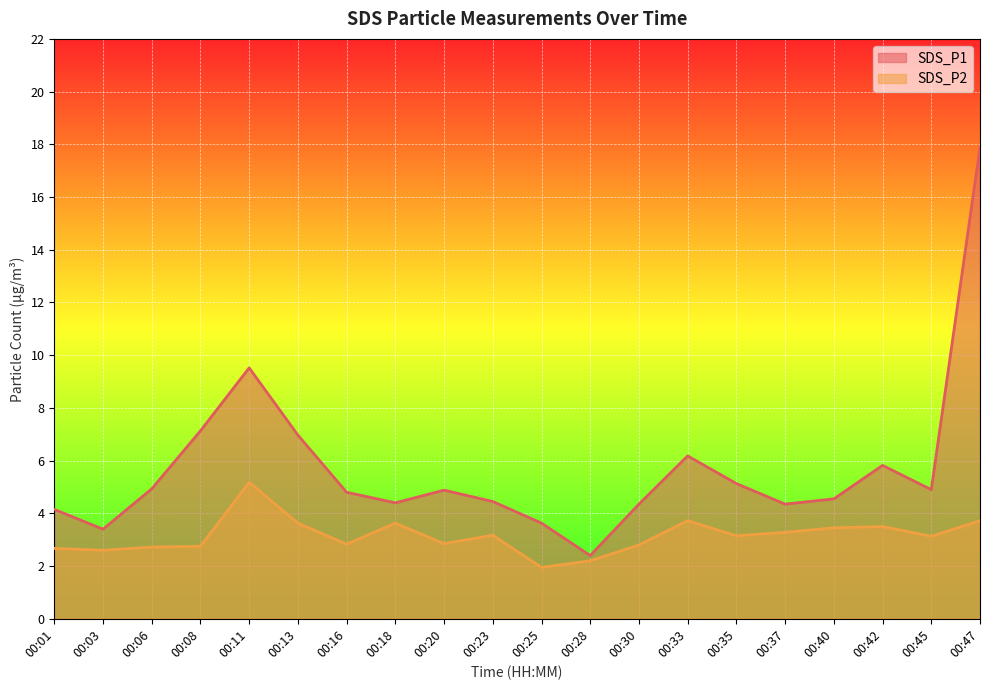

What is the sum of all SDS_P2 values?

62.9